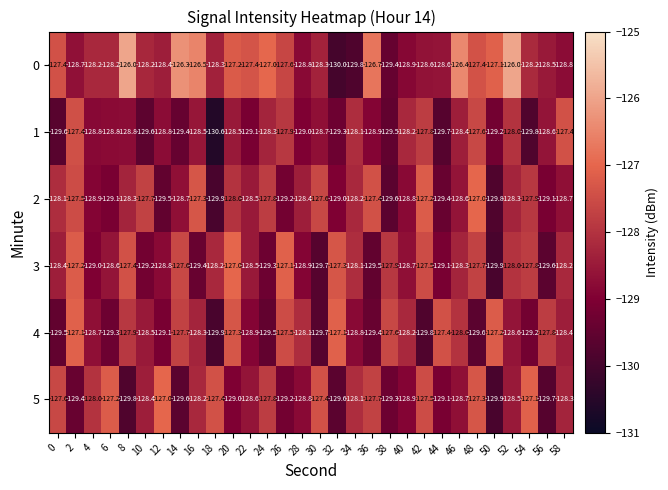

Where is 4 nearest to the value -128?

46